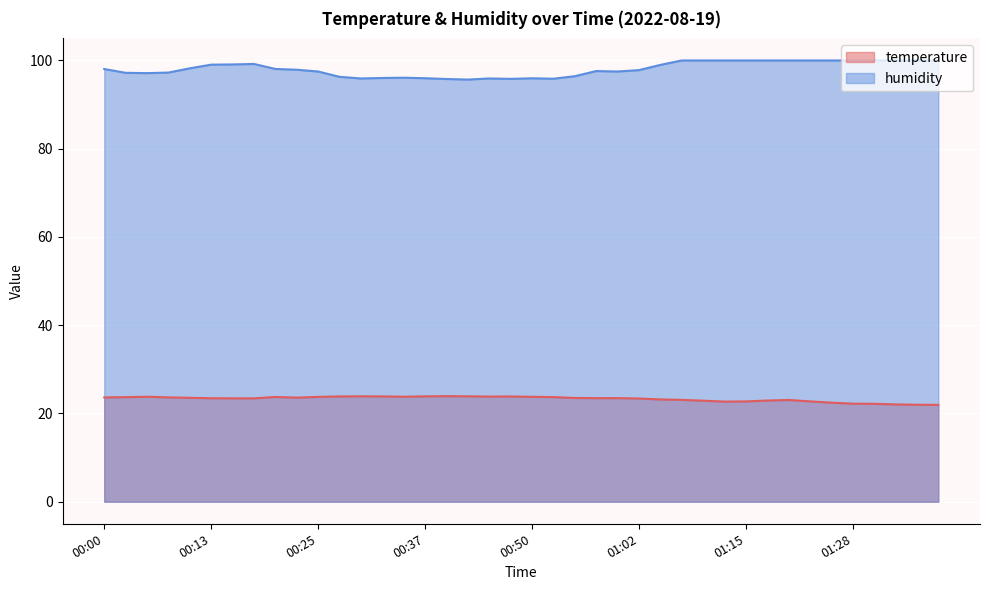

Where is the first local minimum for humidity?

00:05